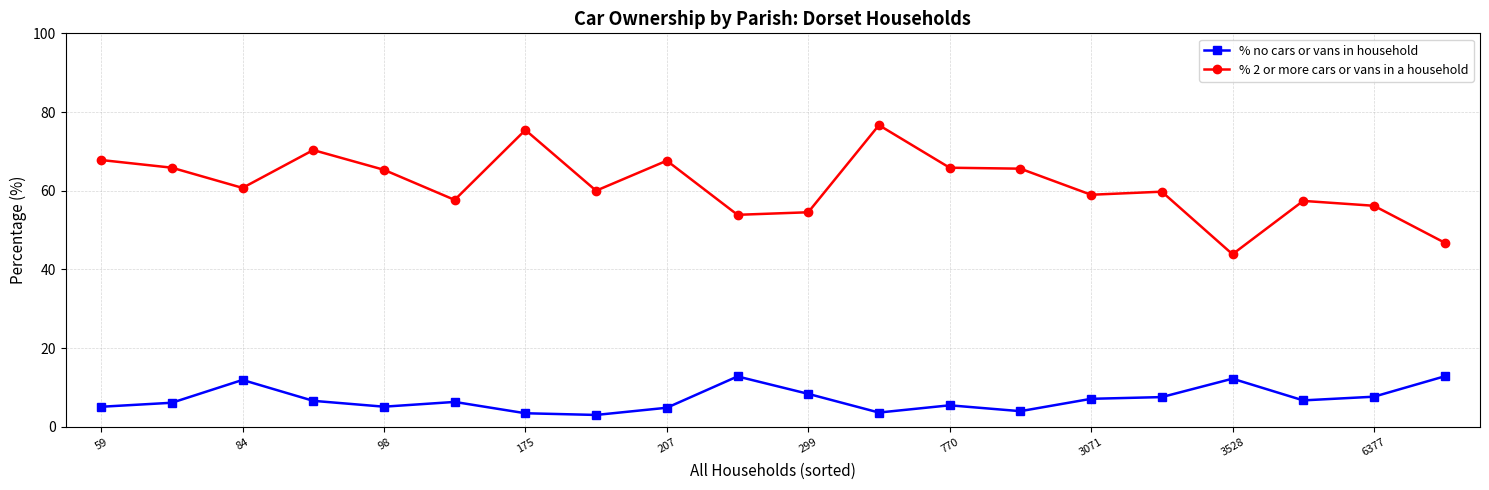

What is the minimum value shown in the chart?

3.0